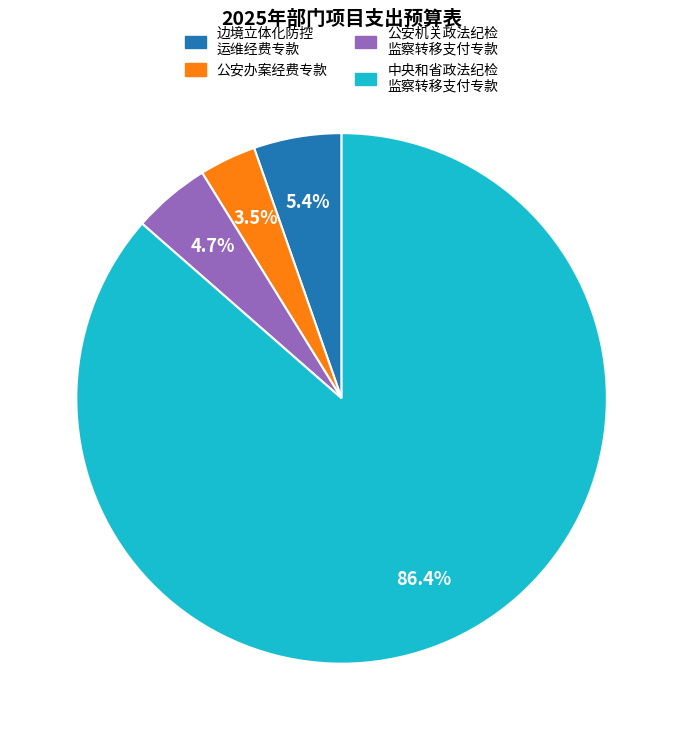

How many slices are in this pie chart?

4